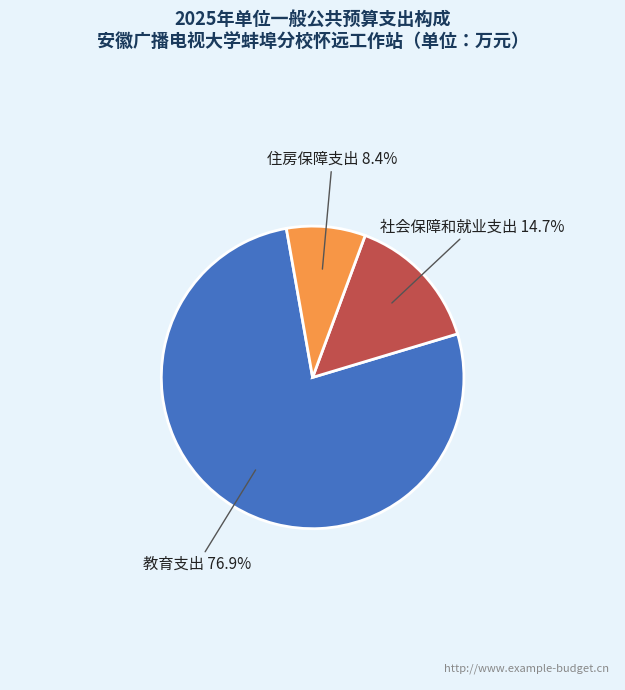

What is the majority slice?

教育支出